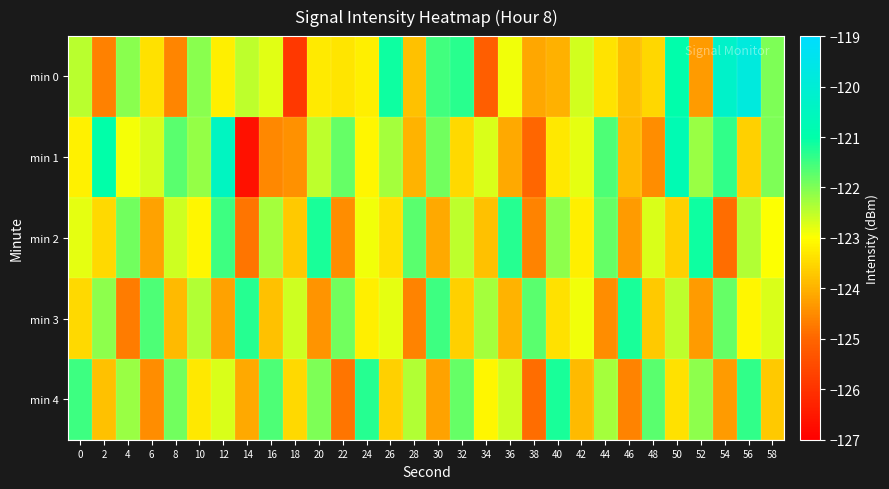

At how many categories does at least one series exceed -123?

30